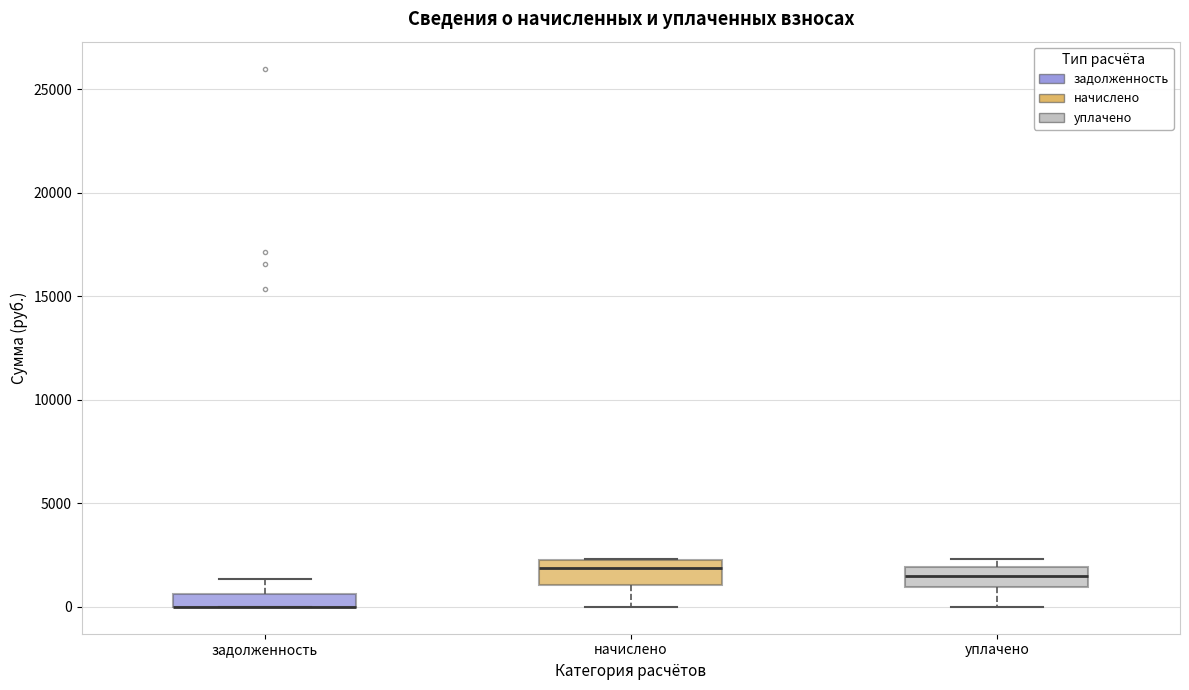

Where is the lower edge of the box for задолженность on the y-axis? The values are not printed on the chart, so give them approximately, as read against the axis.

0